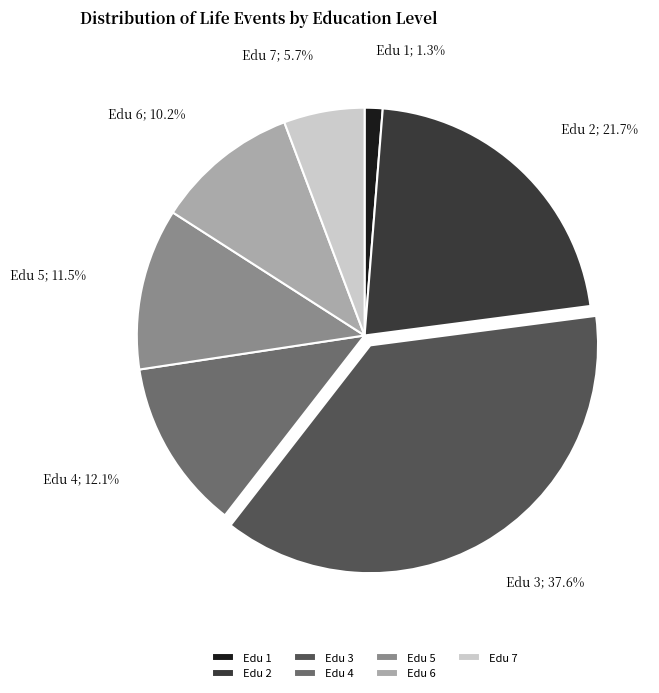

Which has a higher value, Edu 5 or Edu 2?

Edu 2